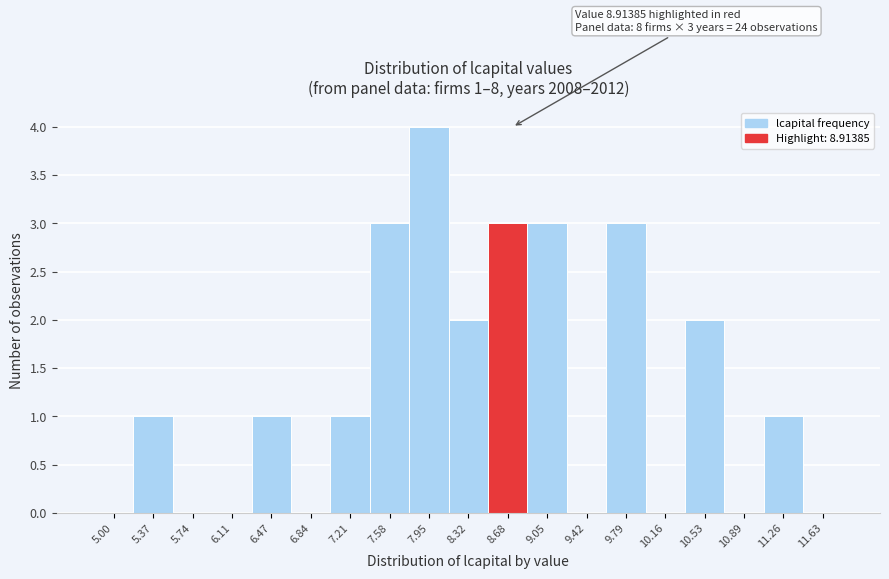

Reading left to right, list all the values displayed in this chart.

5.00=0	5.37=1	5.74=0	6.11=0	6.47=1	6.84=0	7.21=1	7.58=3	7.95=4	8.32=2	8.68=3	9.05=3	9.42=0	9.79=3	10.16=0	10.53=2	10.89=0	11.26=1	11.63=0